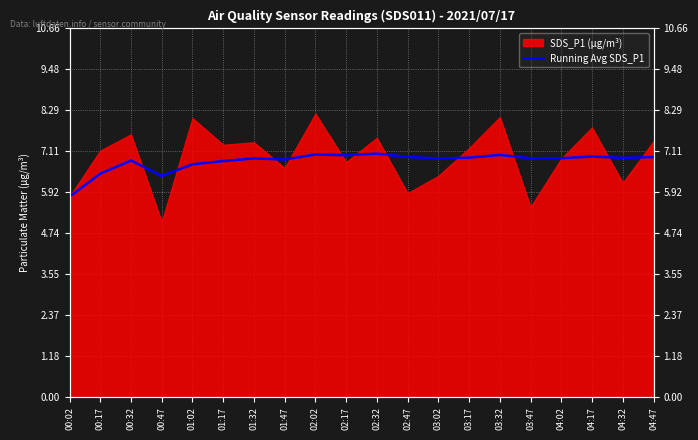

What is the average value?

6.8